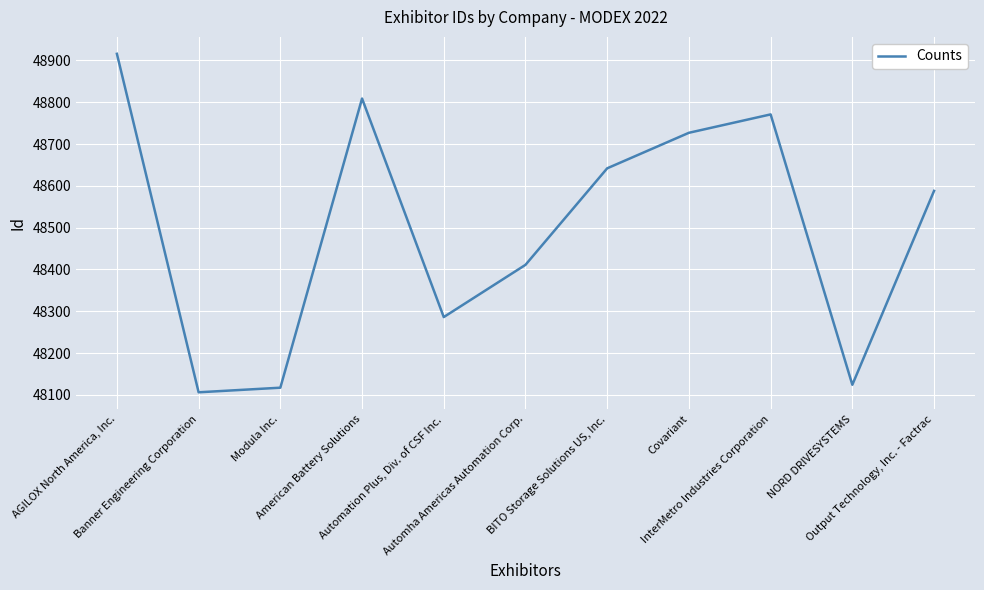

How many lines are shown in the chart?

1